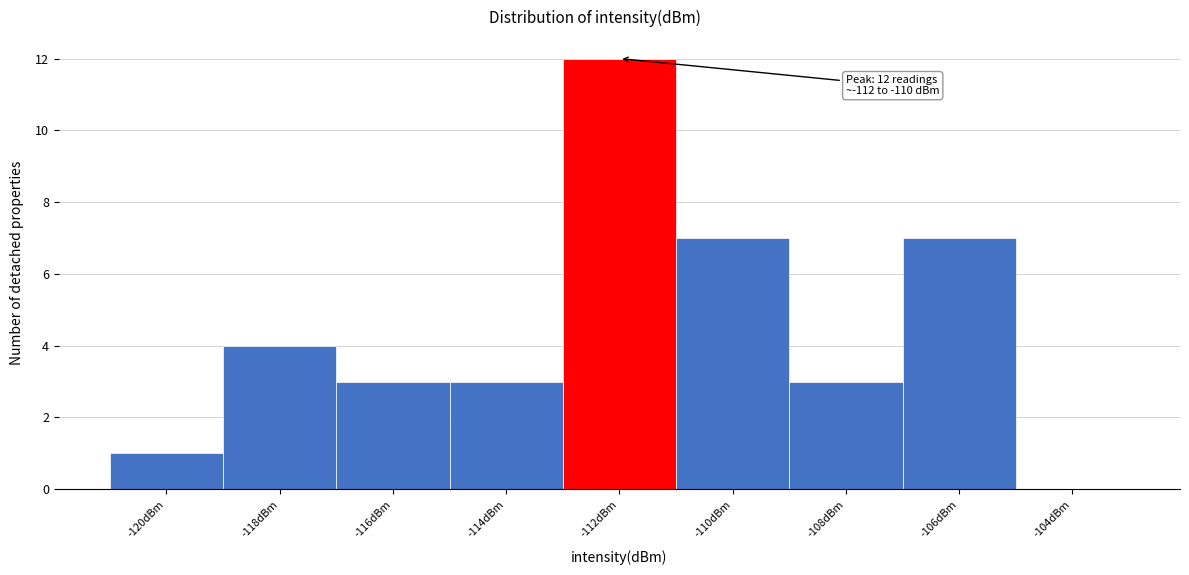

Reading left to right, what are all the values shown in this chart?

-120dBm=1	-118dBm=4	-116dBm=3	-114dBm=3	-112dBm=12	-110dBm=7	-108dBm=3	-106dBm=7	-104dBm=0